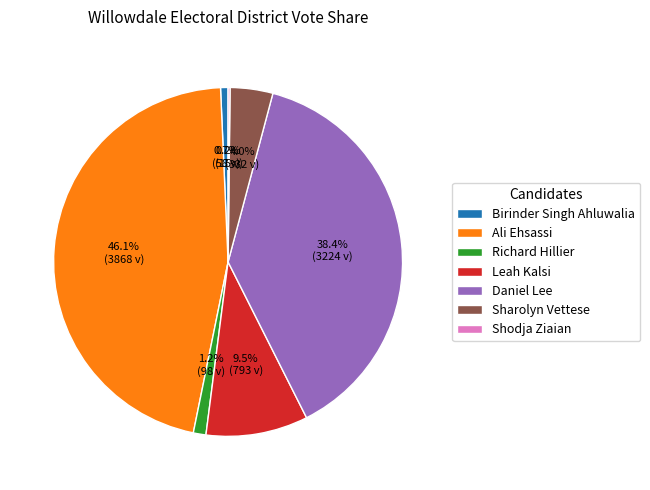

What is the largest slice in the pie chart?

Ali Ehsassi